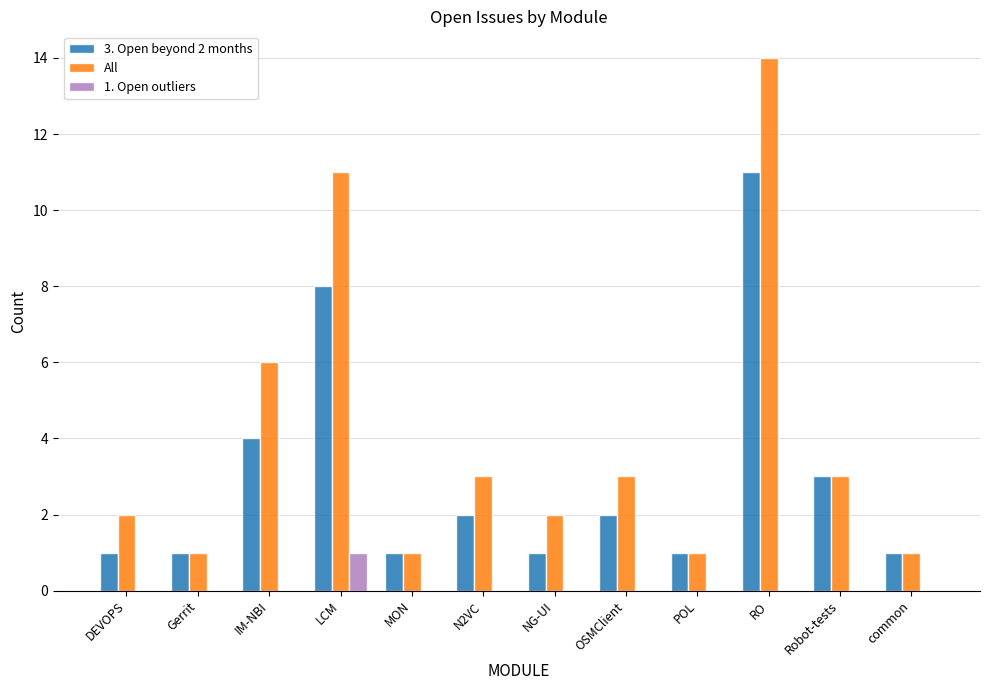

What is the approximate value of All at IM-NBI?

6